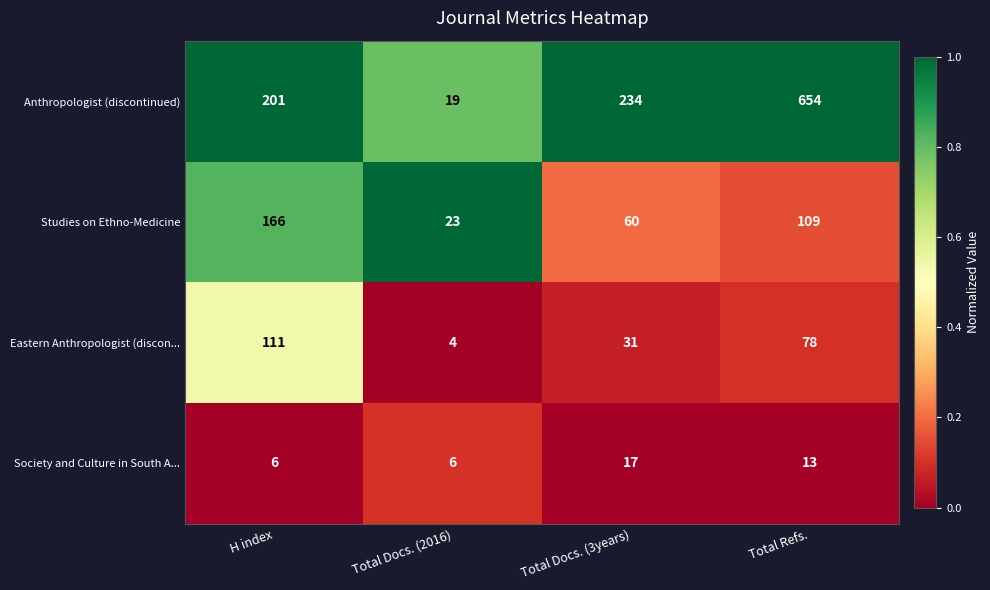

What is the difference between the highest and lowest values at Total Docs. (2016)?

19